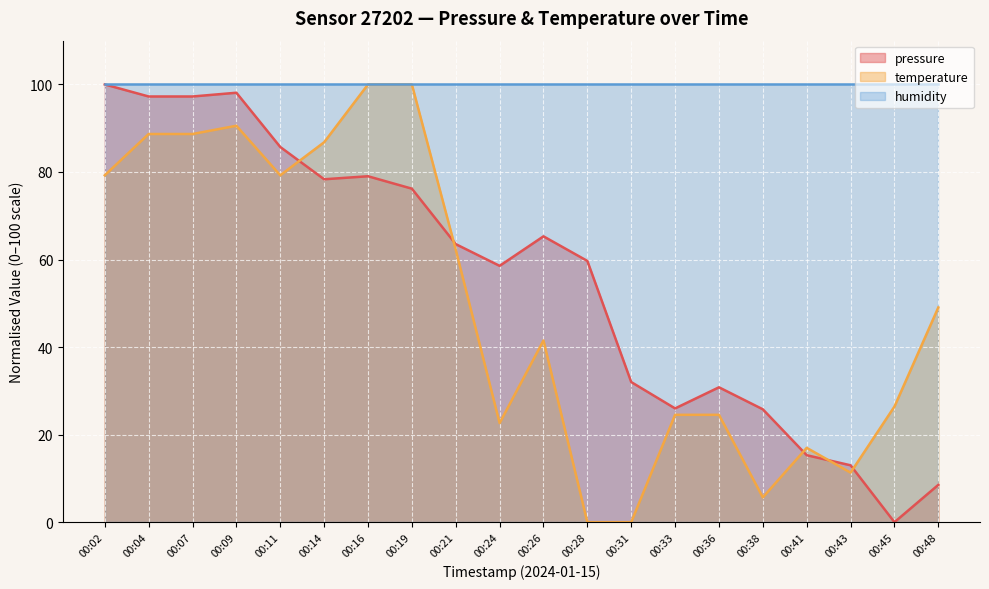

Which category has the lowest value in the temperature series?

00:28